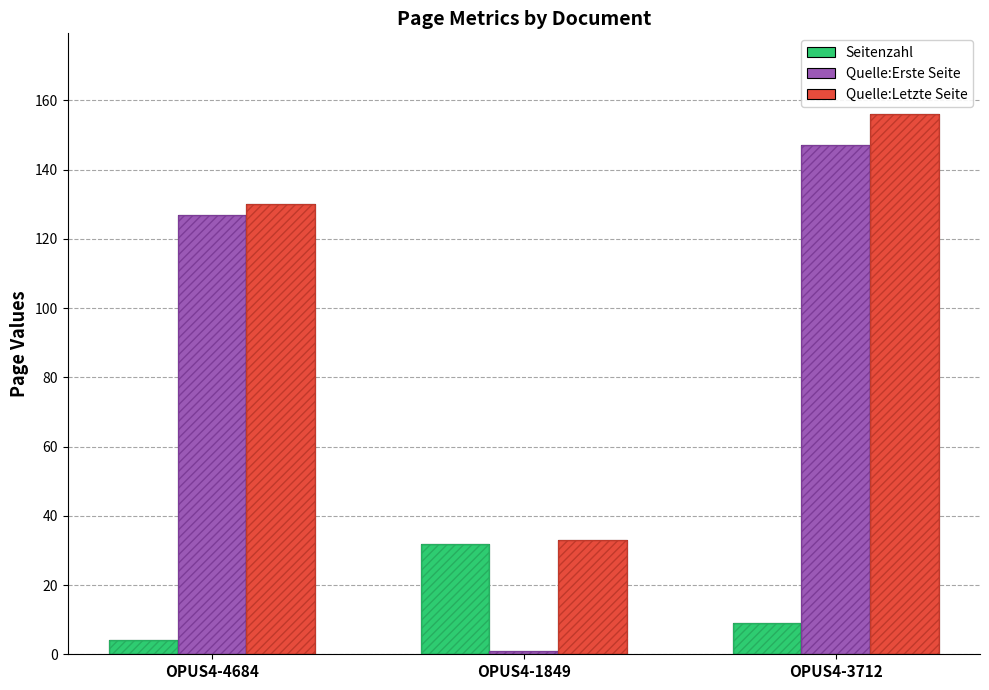

Which series has the largest range (max minus min)?

Quelle:Erste Seite